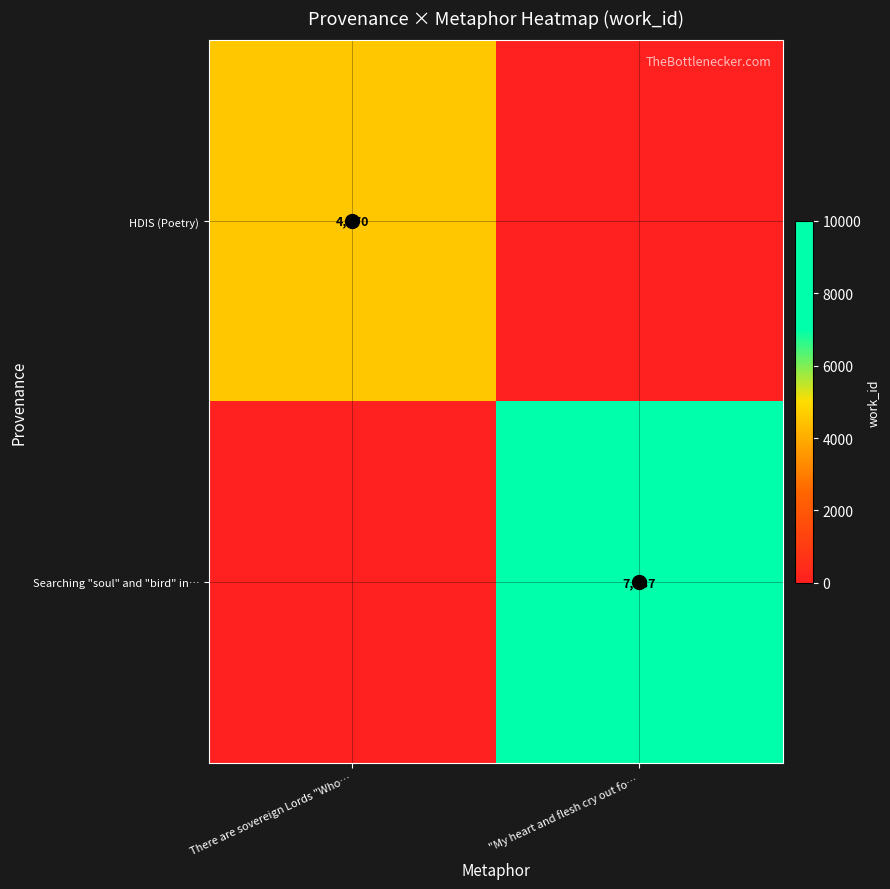

What is the maximum value shown in the chart?

7237